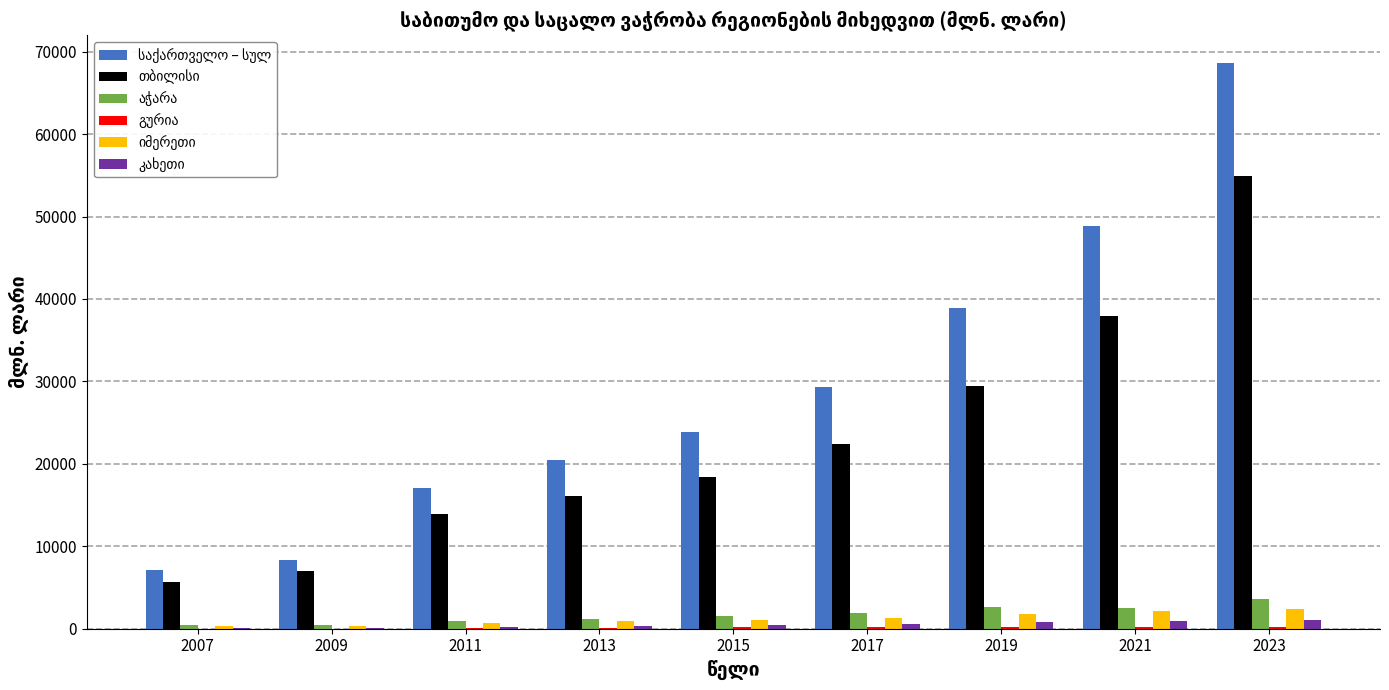

What is the greatest value displayed?

68568.7